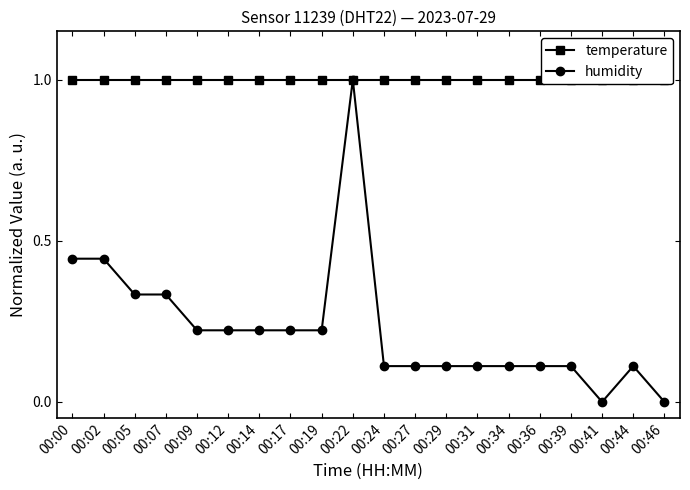

Where is humidity nearest to the value 0?

00:41